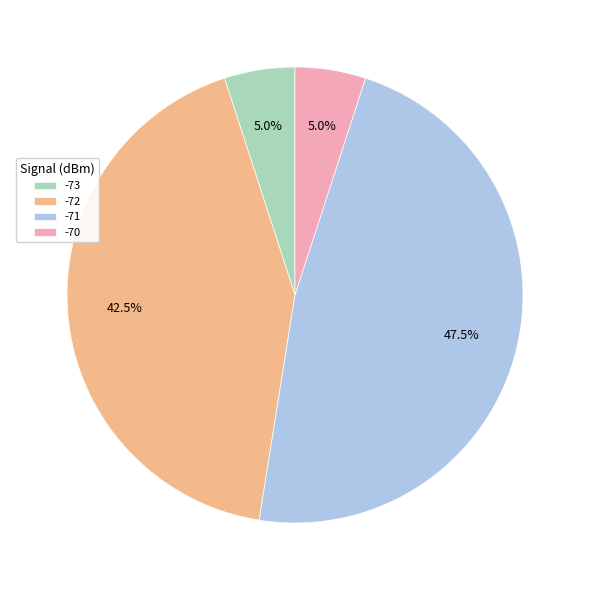

What is the largest slice in the pie chart?

-71